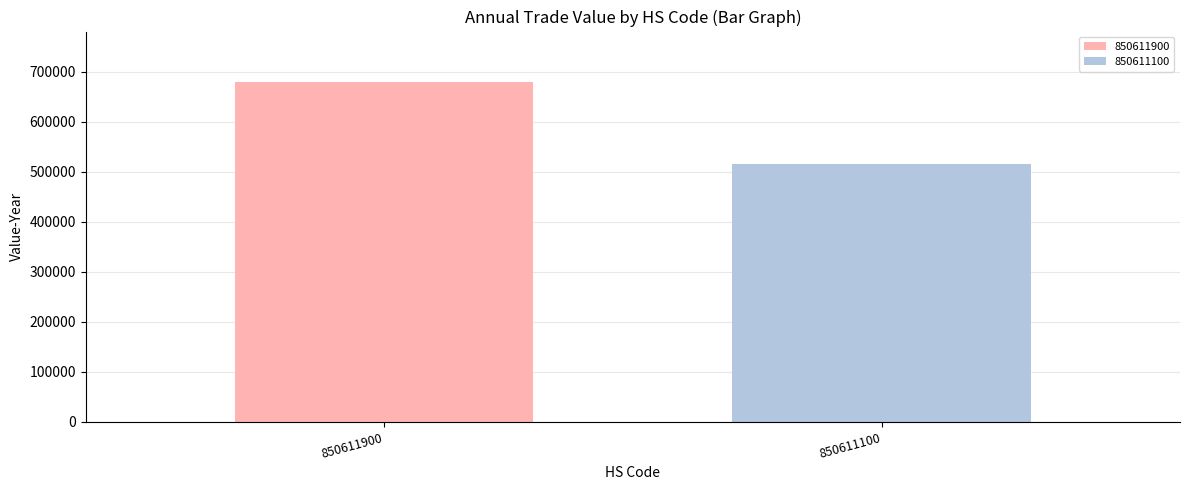

List the series in order of their overall mean, lowest first.

850611100, 850611900